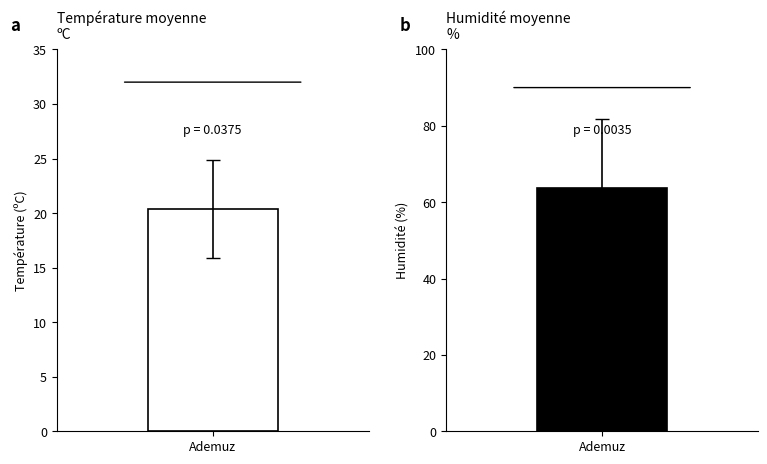

List the series in order of their peak value, highest first.

Humidité (%), Température (ºC)